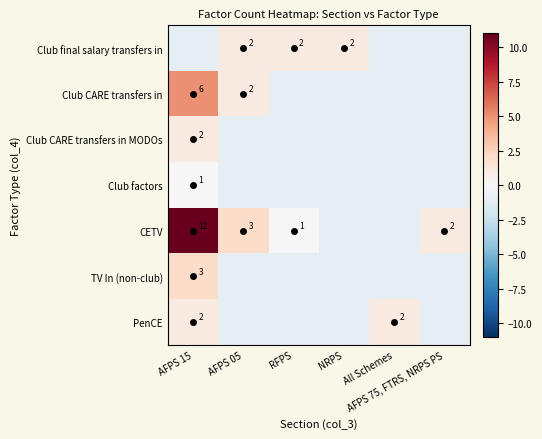

What is the difference between the maximum and minimum values in the PenCE series?

2